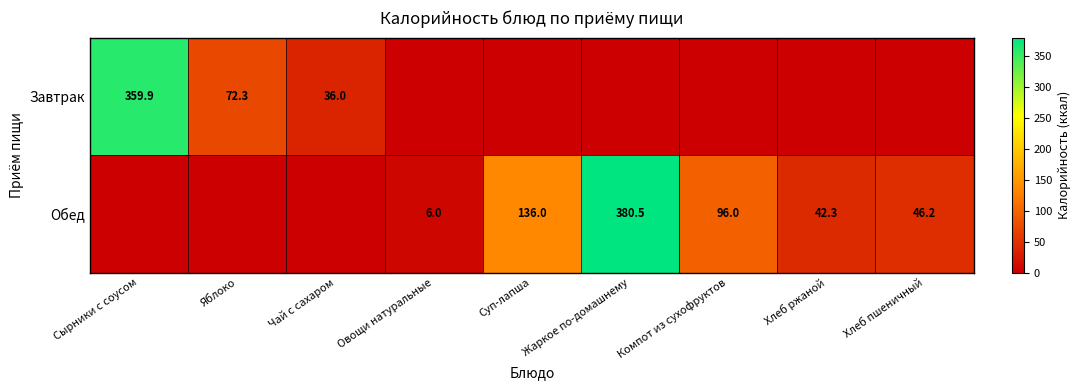

True or false: Обед has a value of 96.0 at Компот из сухофруктов.

True